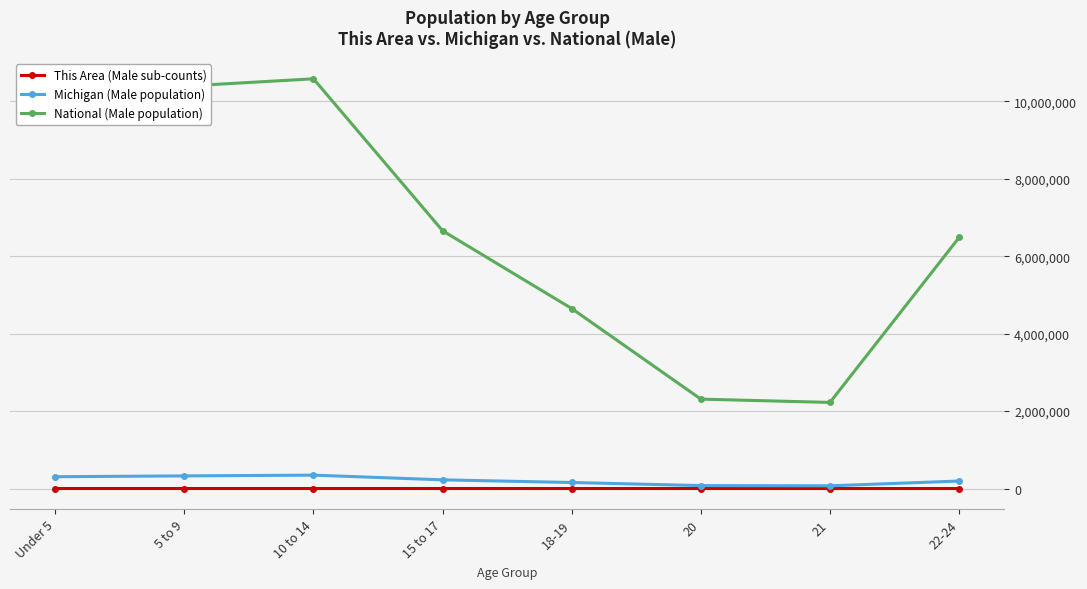

True or false: This Area (Male sub-counts) and National (Male population) intersect in this chart.

False